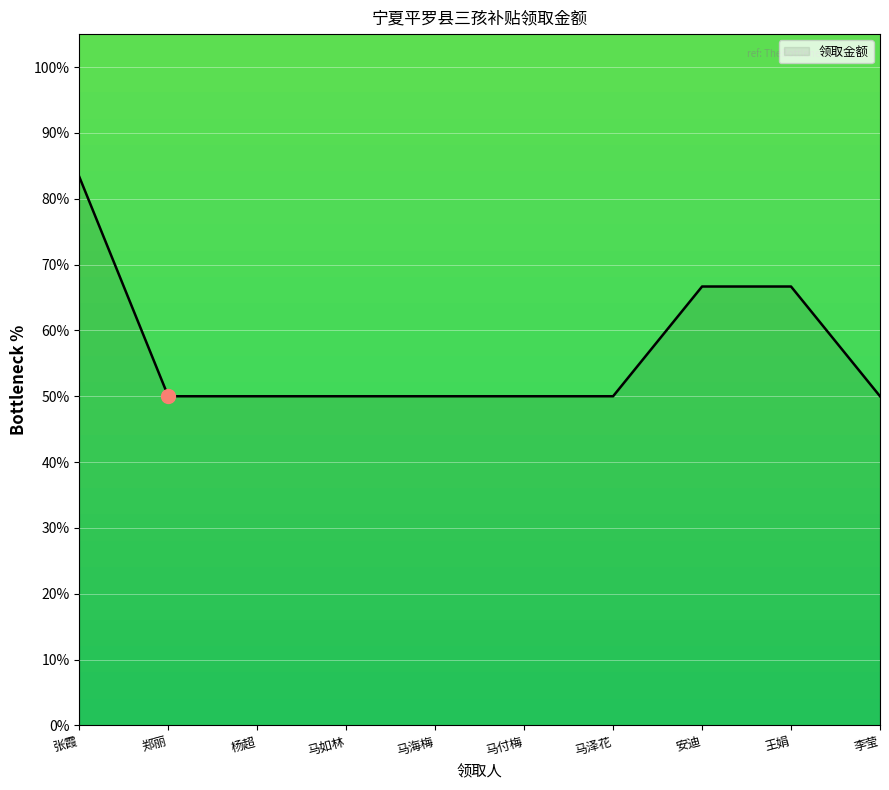

What is the smallest value displayed?

50.0